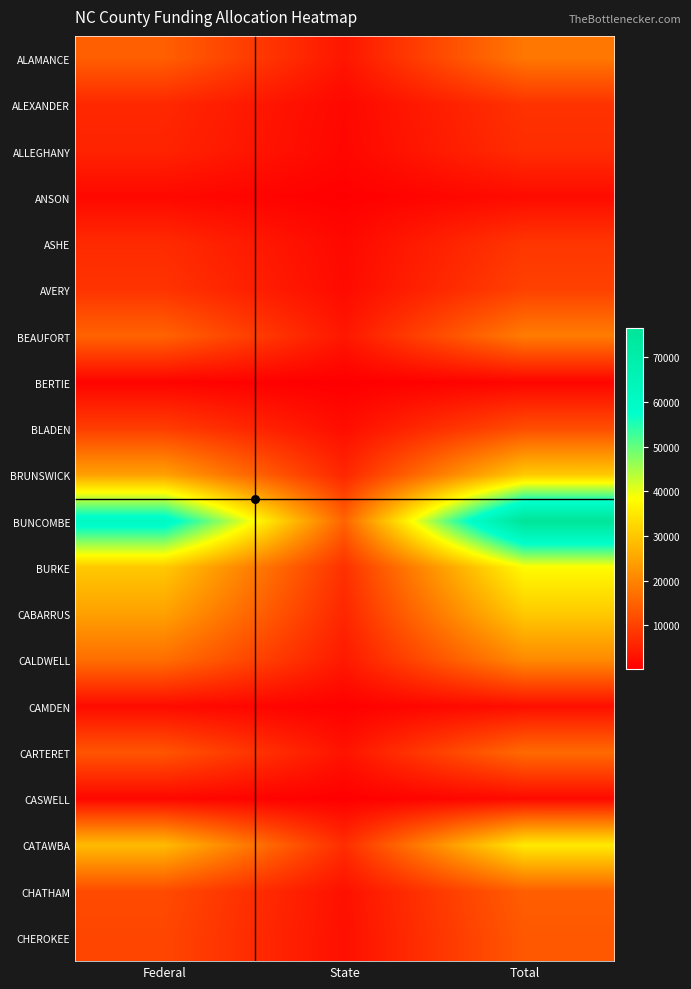

Which series has the widest spread of values?

BUNCOMBE